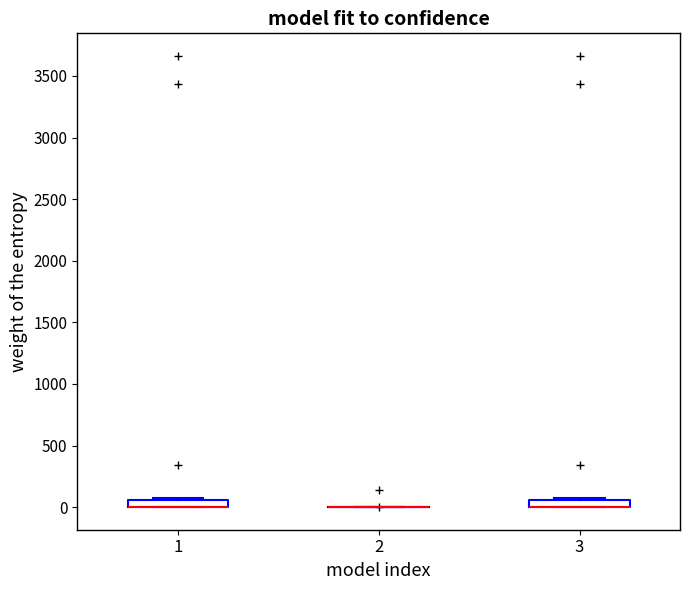

Where is the lower edge of the box at x = 1 on the y-axis? The values are not printed on the chart, so give them approximately, as read against the axis.

0